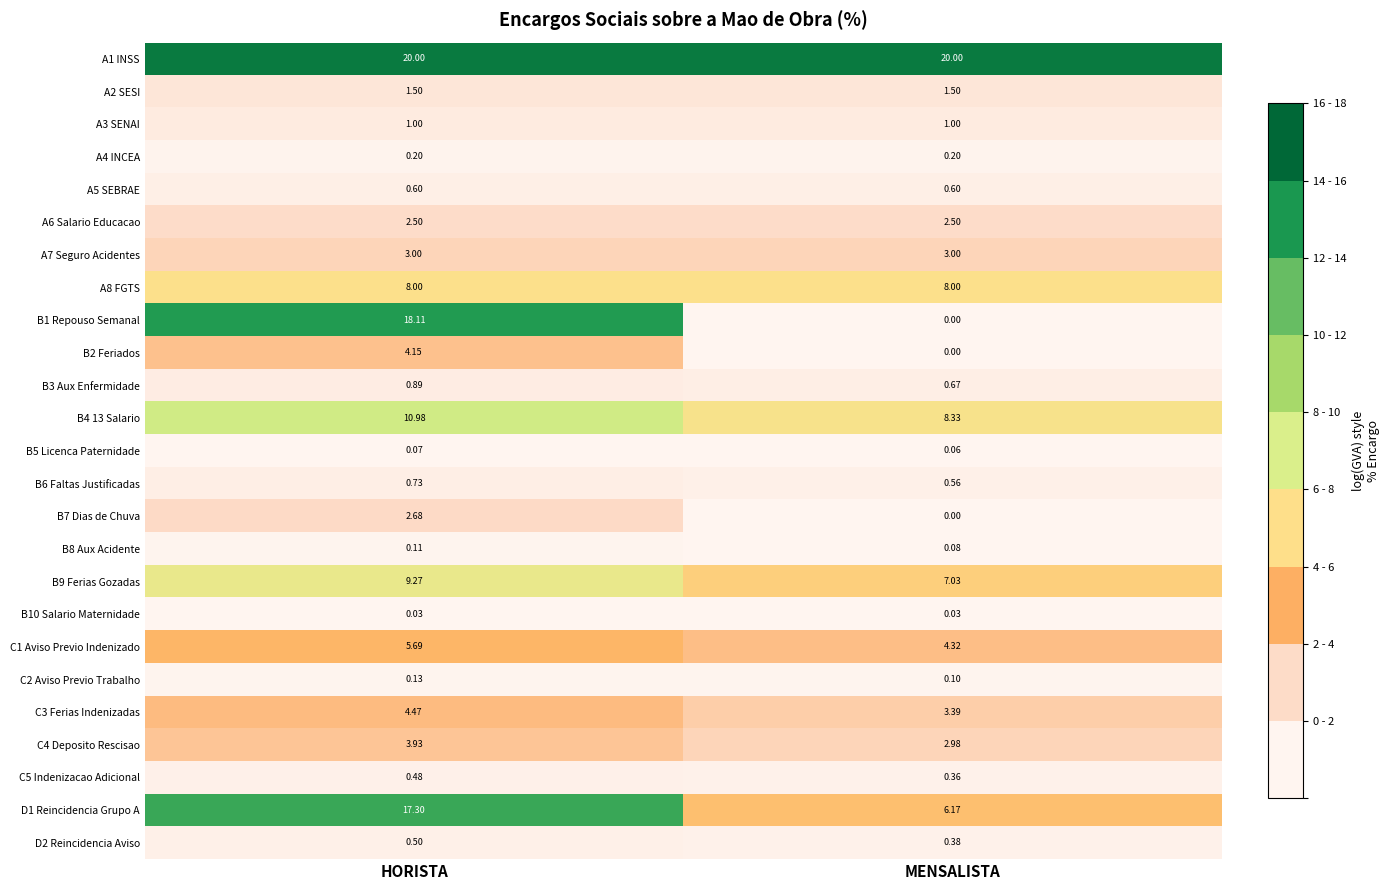

Which series has the widest spread of values?

B1 Repouso Semanal